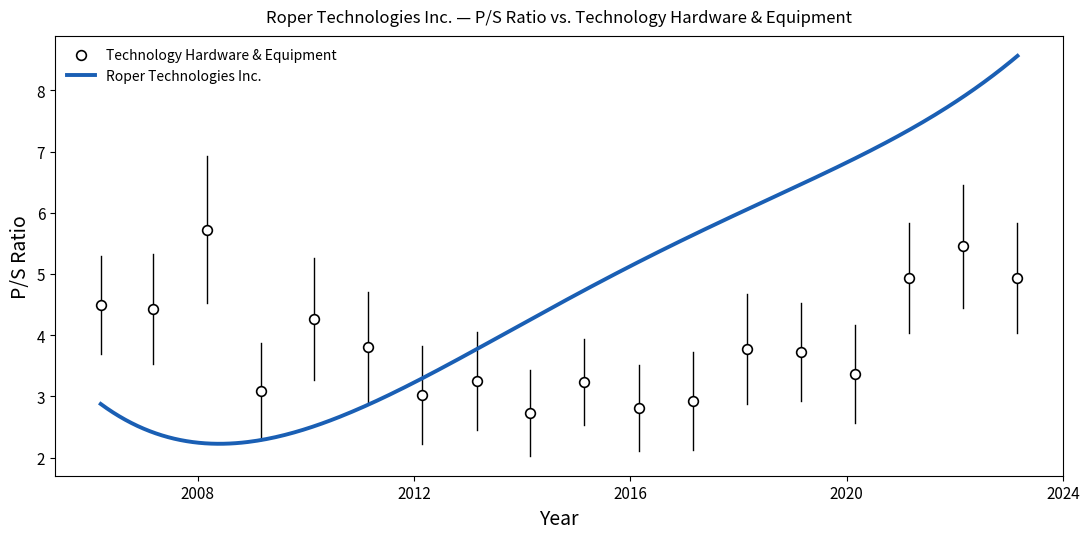

What is the ratio of the value at 2012-02-24 to the value at 2010-02-26?

0.7